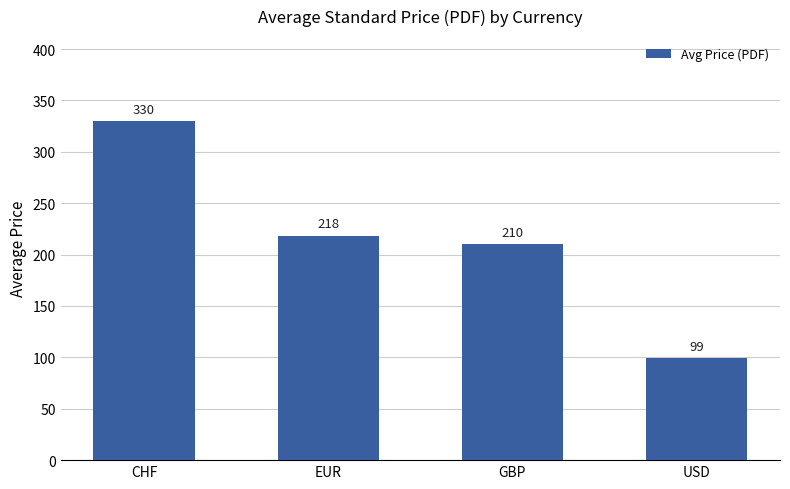

What is the change in value from CHF to GBP?

-119.7